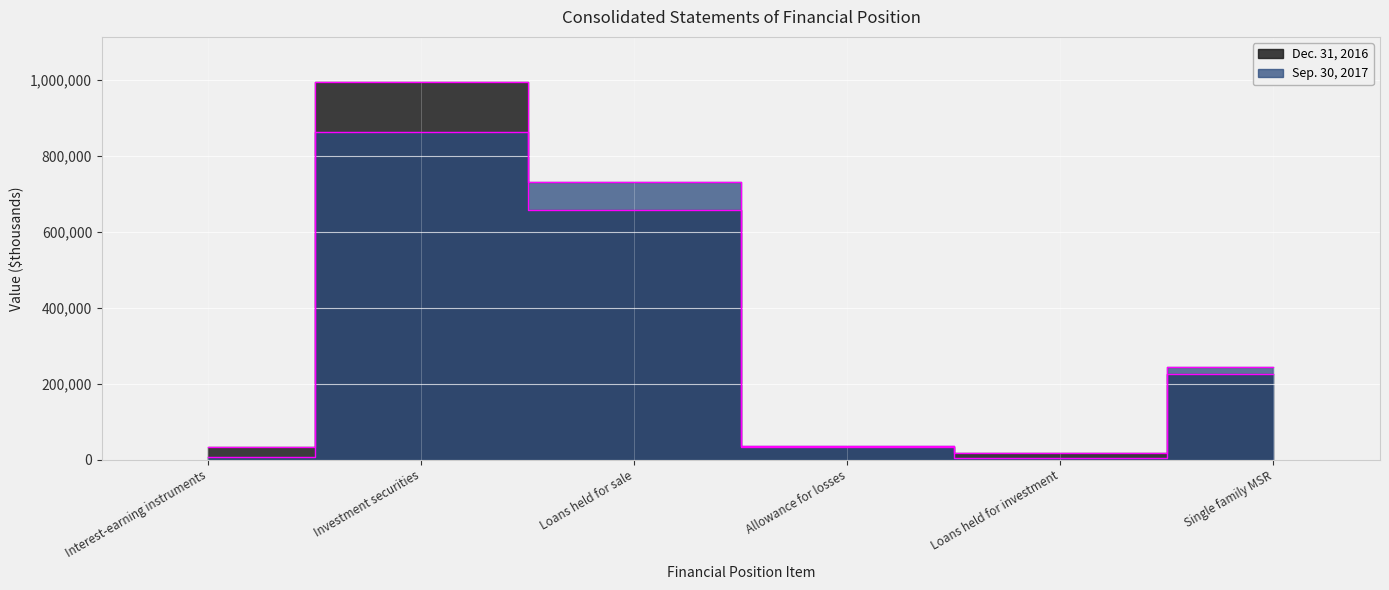

Rank the series at Single family MSR from lowest to highest value.

Dec. 31, 2016, Sep. 30, 2017